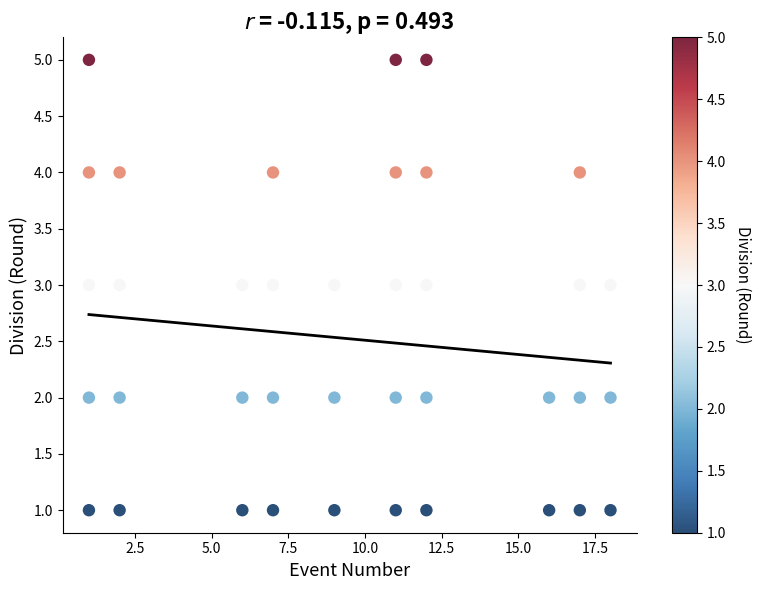

What is the range of Y values (max minus min)?

4